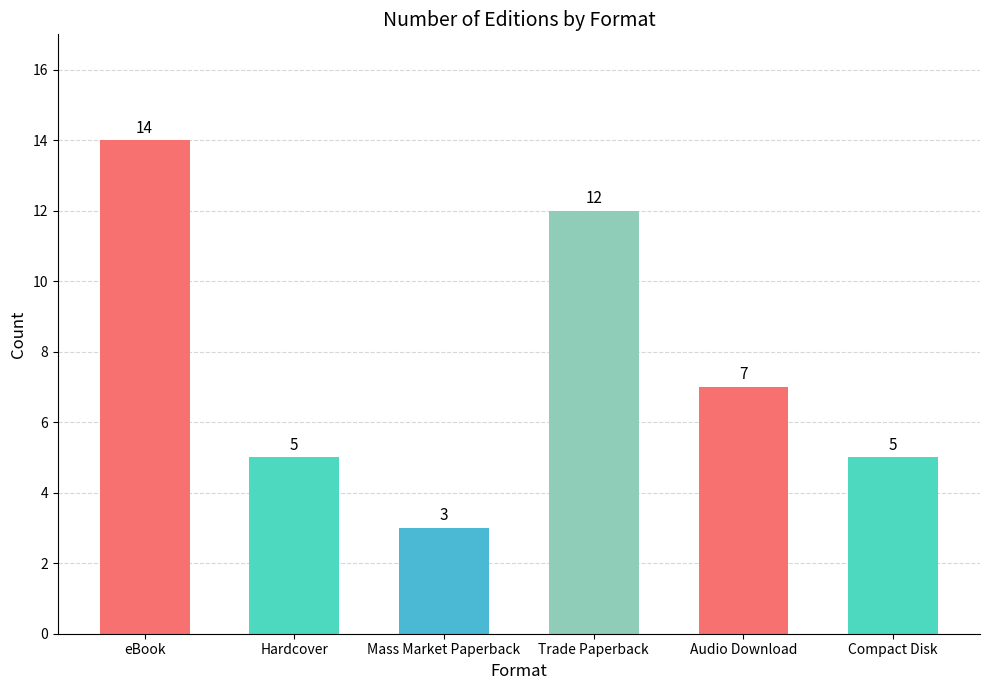

Reading left to right, list all the values displayed in this chart.

14	5	3	12	7	5